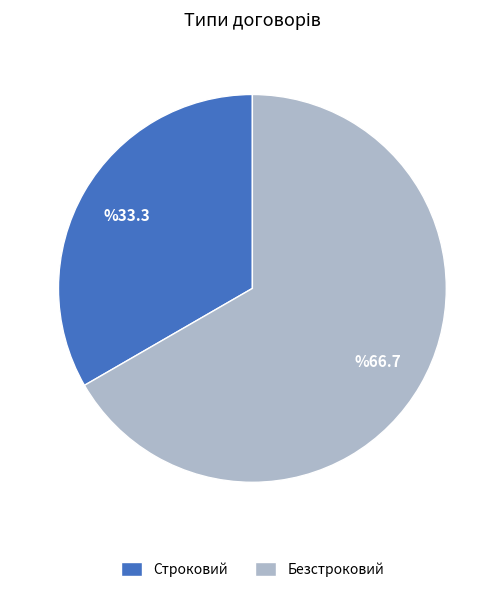

The Безстроковий slice represents 67% of the pie. True or false?

True